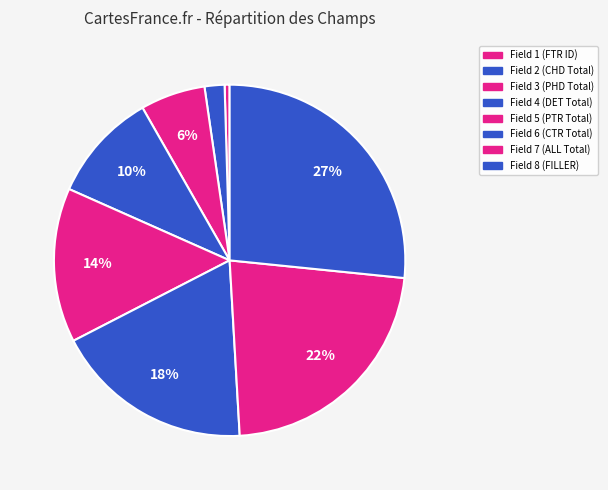

How many slices are in this pie chart?

8